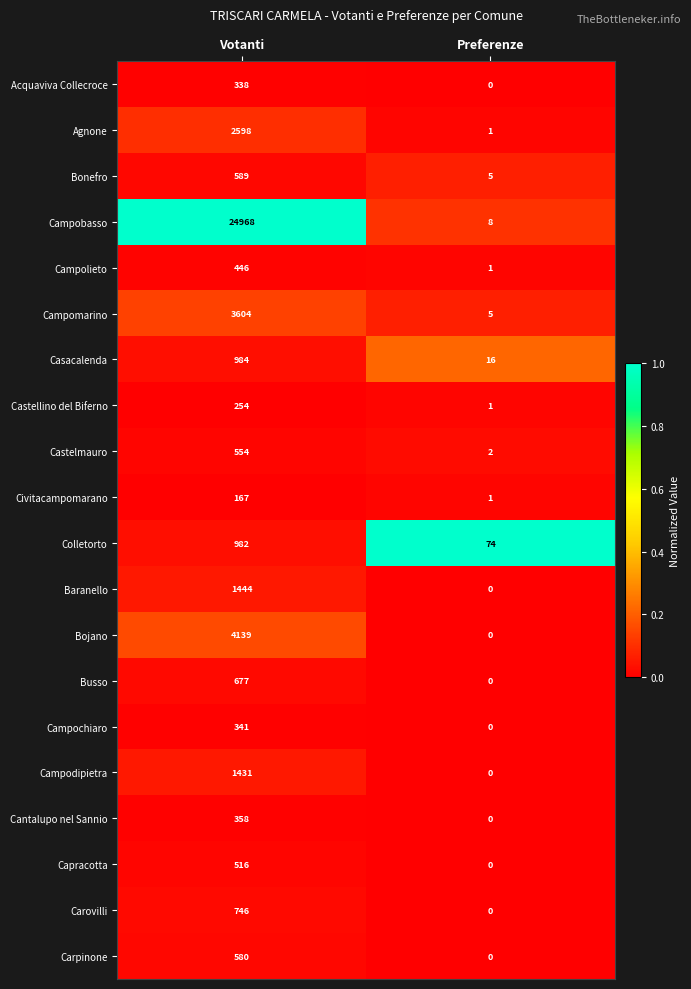

What is the difference between the maximum and minimum values in the Campobasso series?

24960